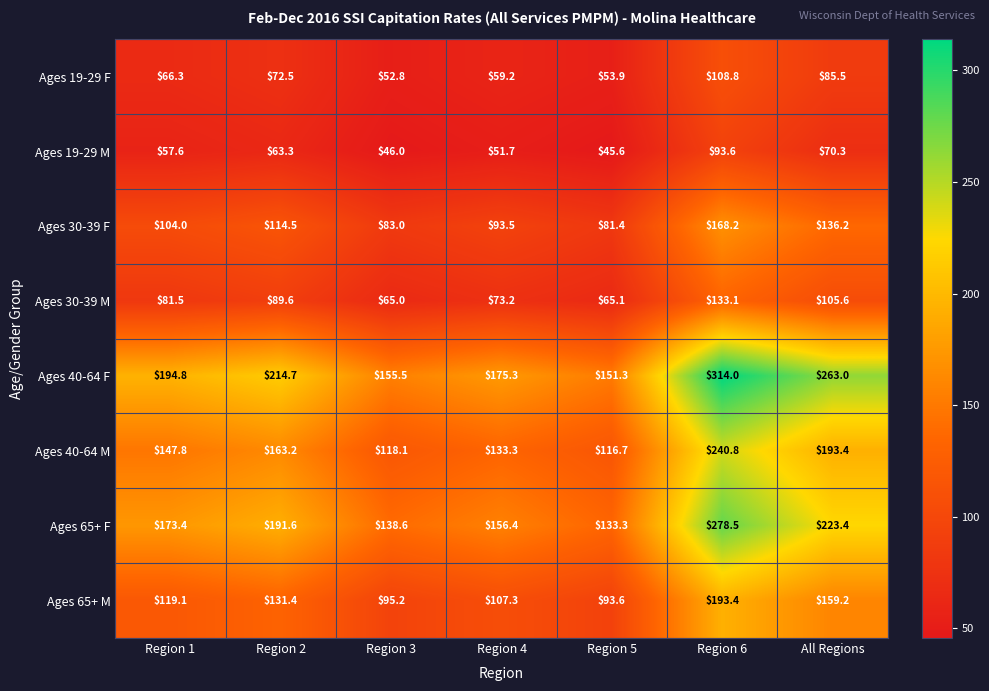

The value of Ages 65+ F at Region 6 is 278.5. True or false?

True